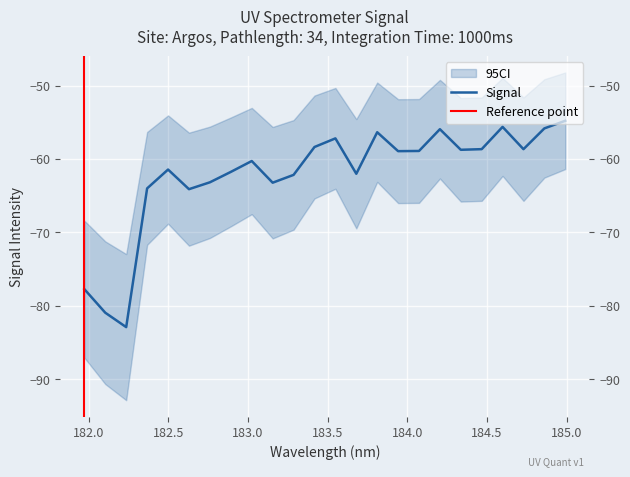

What is the smallest value displayed?

-82.9